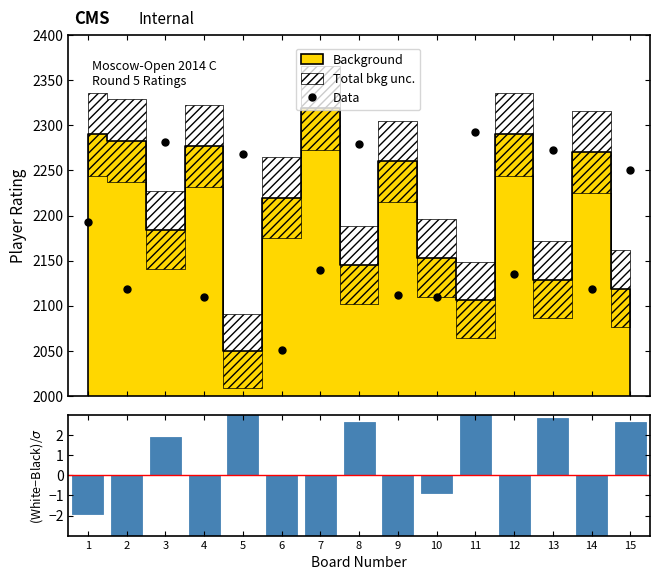

What is the value of the Data point at the 4th from the left?

2110